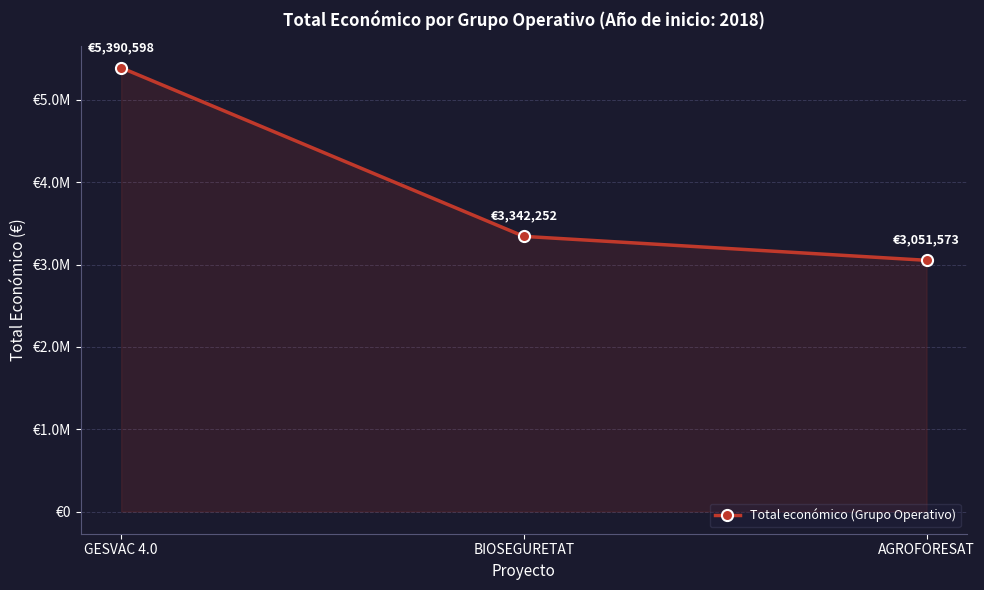

How many categories are shown in the chart?

3